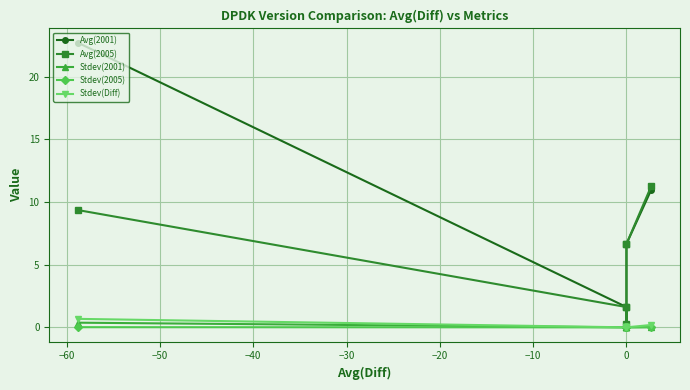

Is the value of Avg(2001) at 0 greater than the value of Stdev(2005) at 0?

Yes